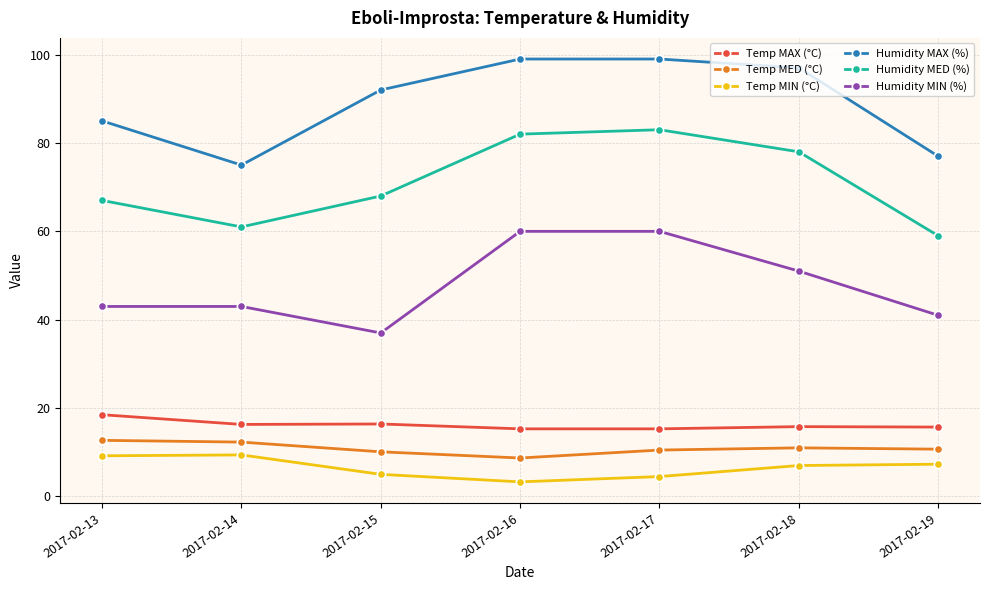

What are all the series names shown in the legend?

Temp MAX (°C), Temp MED (°C), Temp MIN (°C), Humidity MAX (%), Humidity MED (%), Humidity MIN (%)